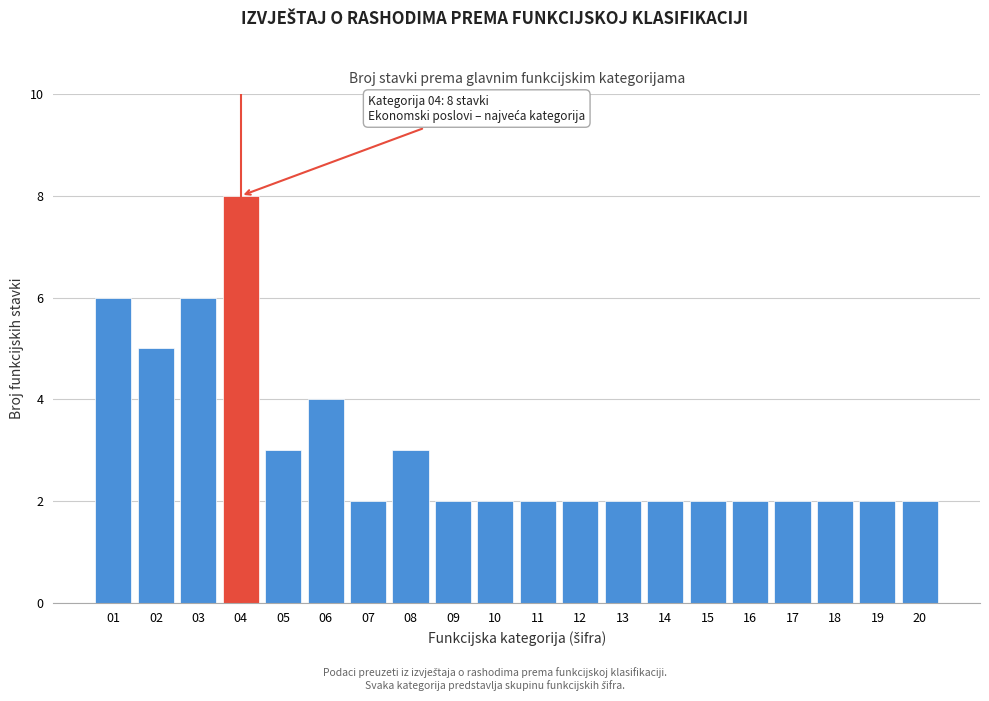

Reading right to left, list all the values displayed in this chart.

20=2	19=2	18=2	17=2	16=2	15=2	14=2	13=2	12=2	11=2	10=2	09=2	08=3	07=2	06=4	05=3	04=8	03=6	02=5	01=6